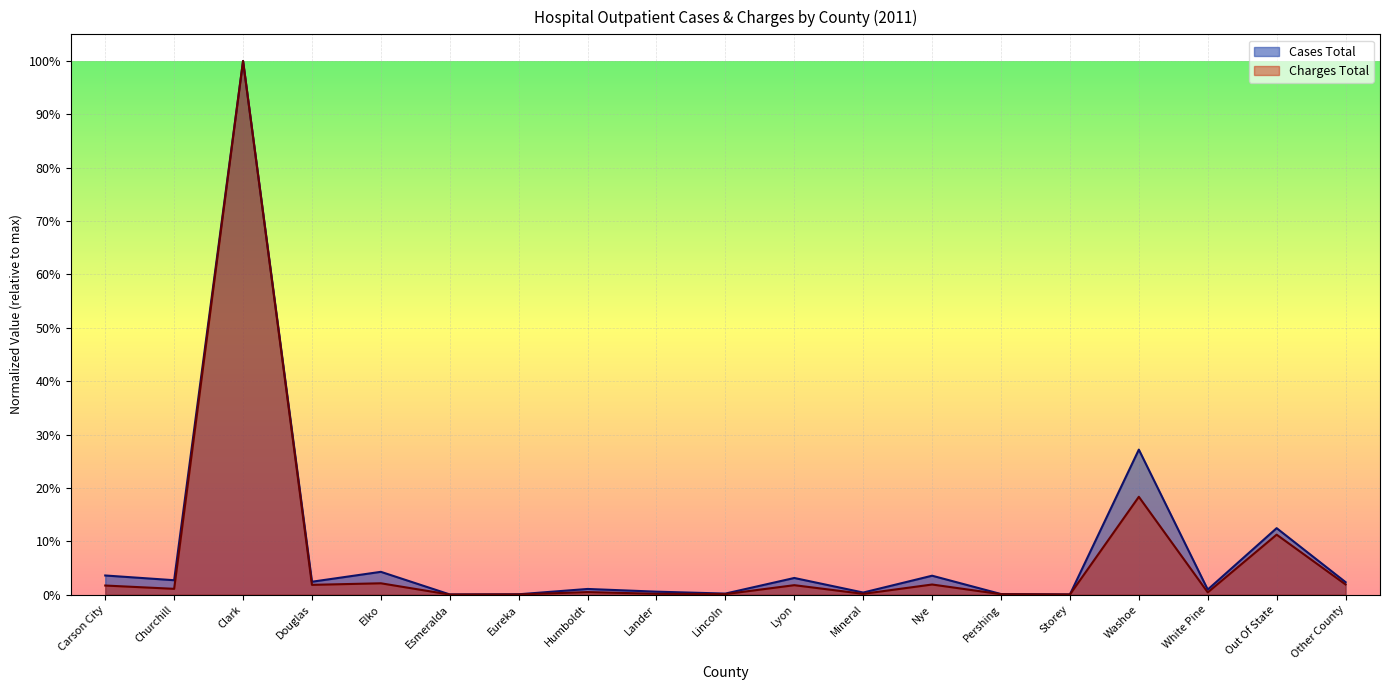

Reading left to right, transcribe all the data shown in this chart.

Cases Total: 0.0	0.0	1.0	0.0	0.0	0.0	0.0	0.0	0.0	0.0	0.0	0.0	0.0	0.0	0.0	0.3	0.0	0.1	0.0
Charges Total: 0.0	0.0	1.0	0.0	0.0	0.0	0.0	0.0	0.0	0.0	0.0	0.0	0.0	0.0	0.0	0.2	0.0	0.1	0.0